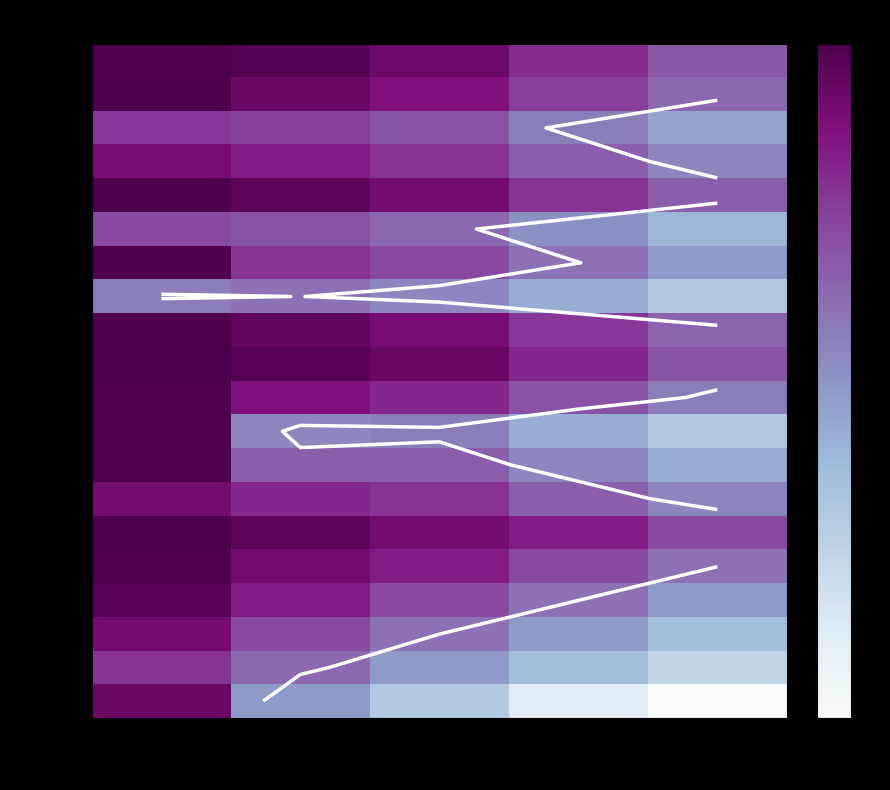

What is the spread (max minus min) of values at 中药饮片?

0.4